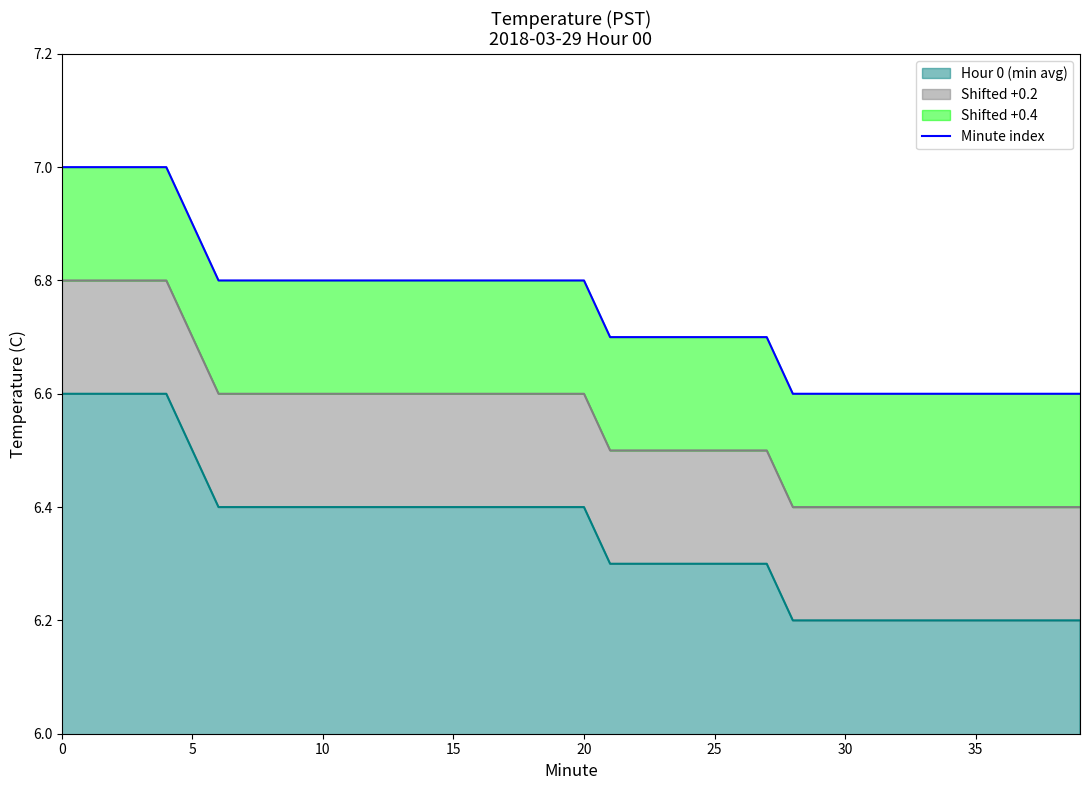

True or false: Hour 0 (min avg) has a value of 6.4 at 20.

True